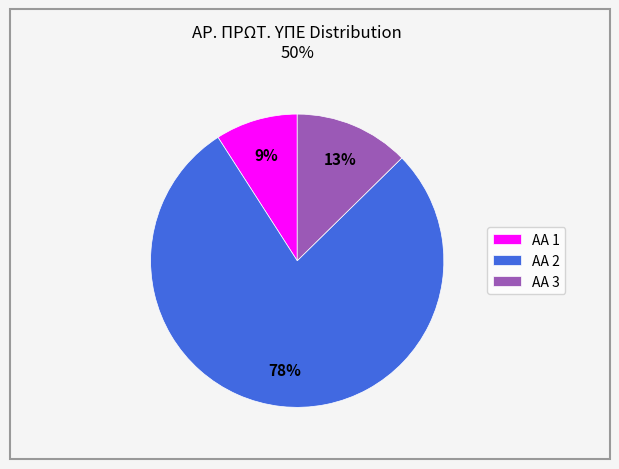

The AA 1 slice represents 9% of the pie. True or false?

True